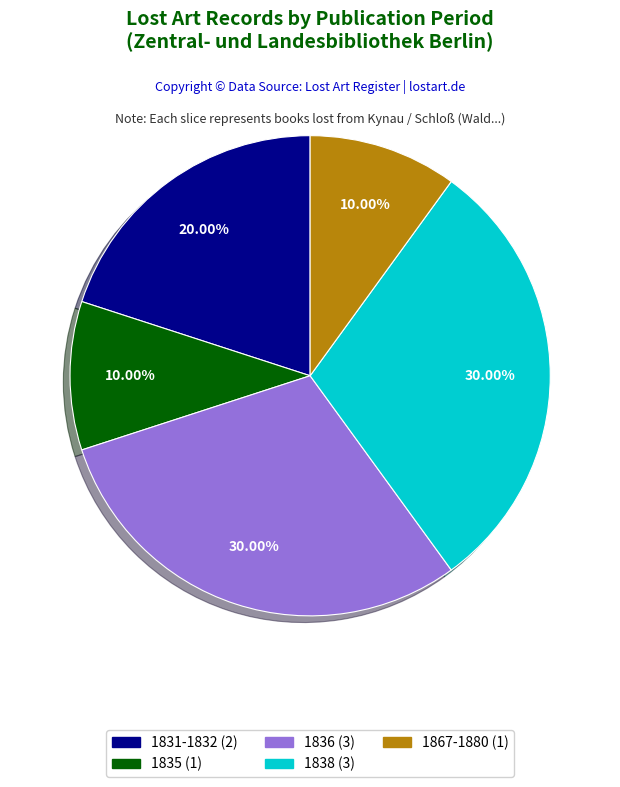

Is there a majority slice in this chart?

No